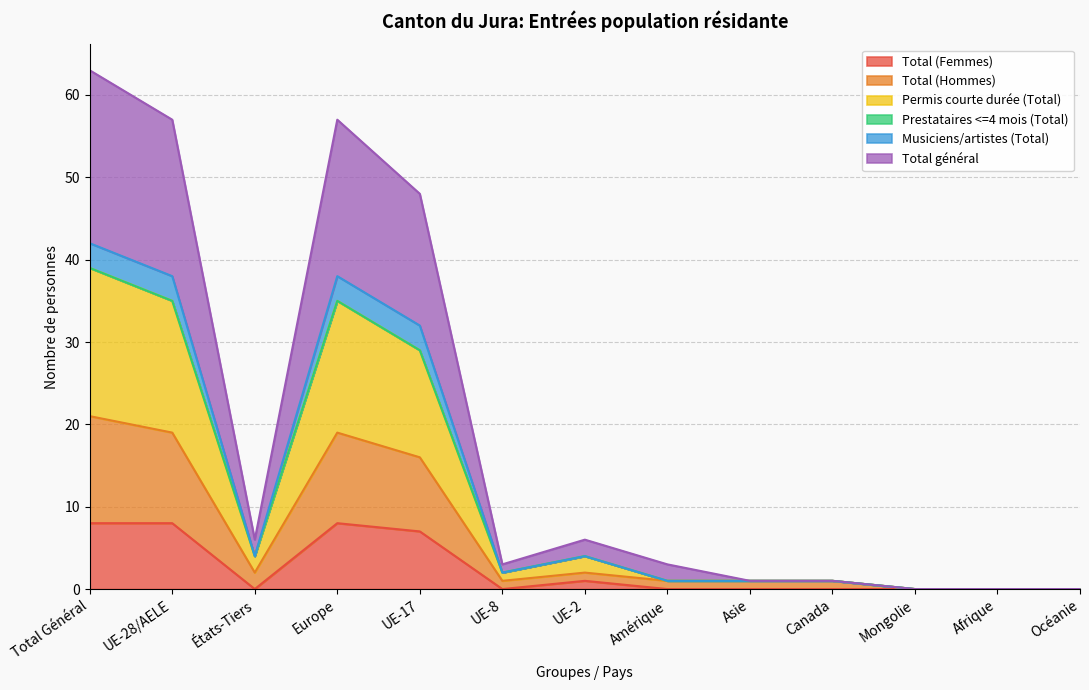

The value of Total (Femmes) at États-Tiers is 3. True or false?

False